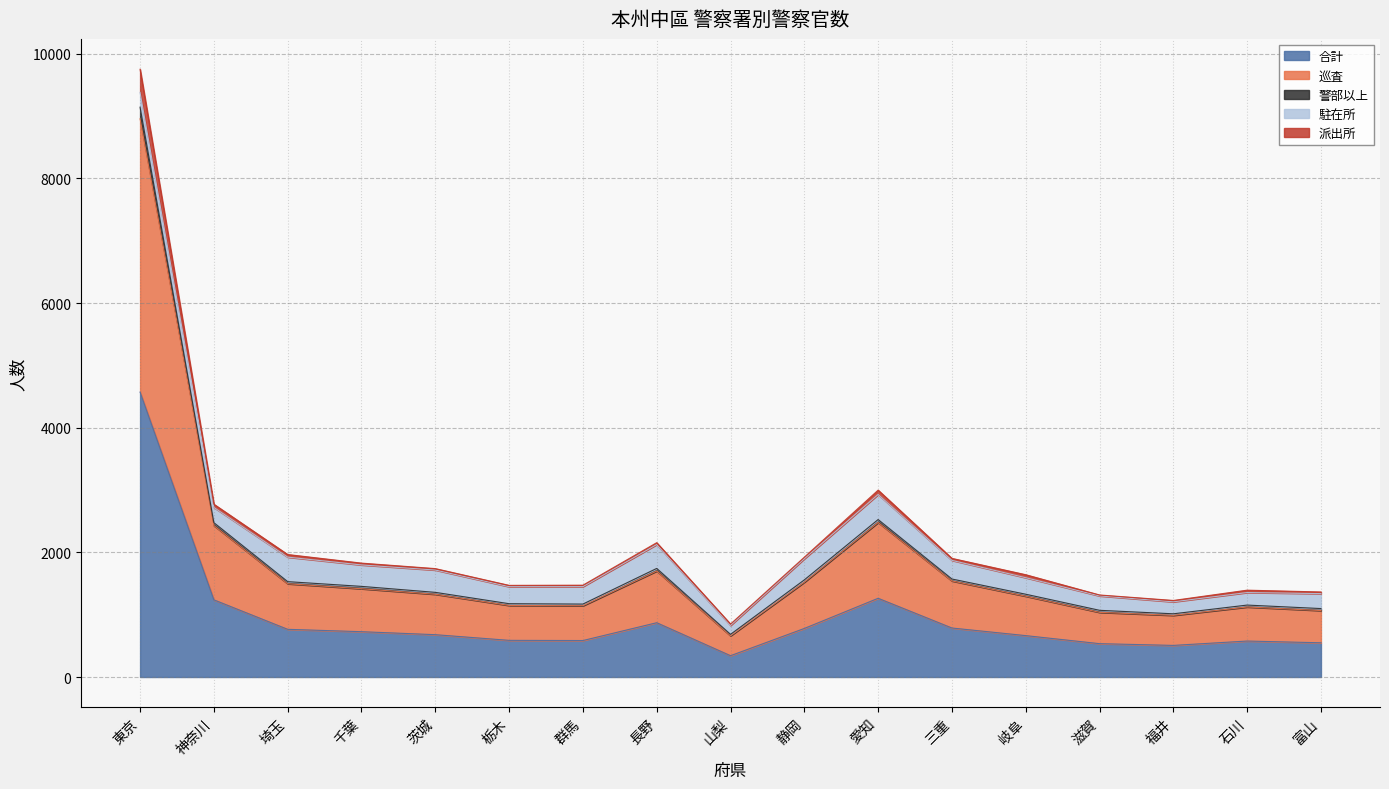

What is the average value of the 合計 series?

943